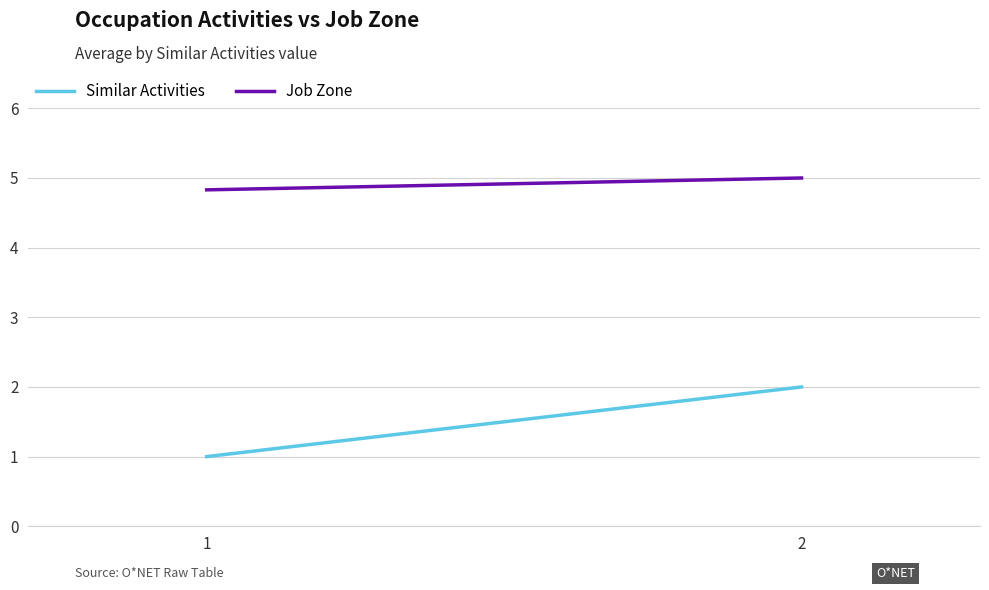

How many Job Zone values are between 4 and 5?

2